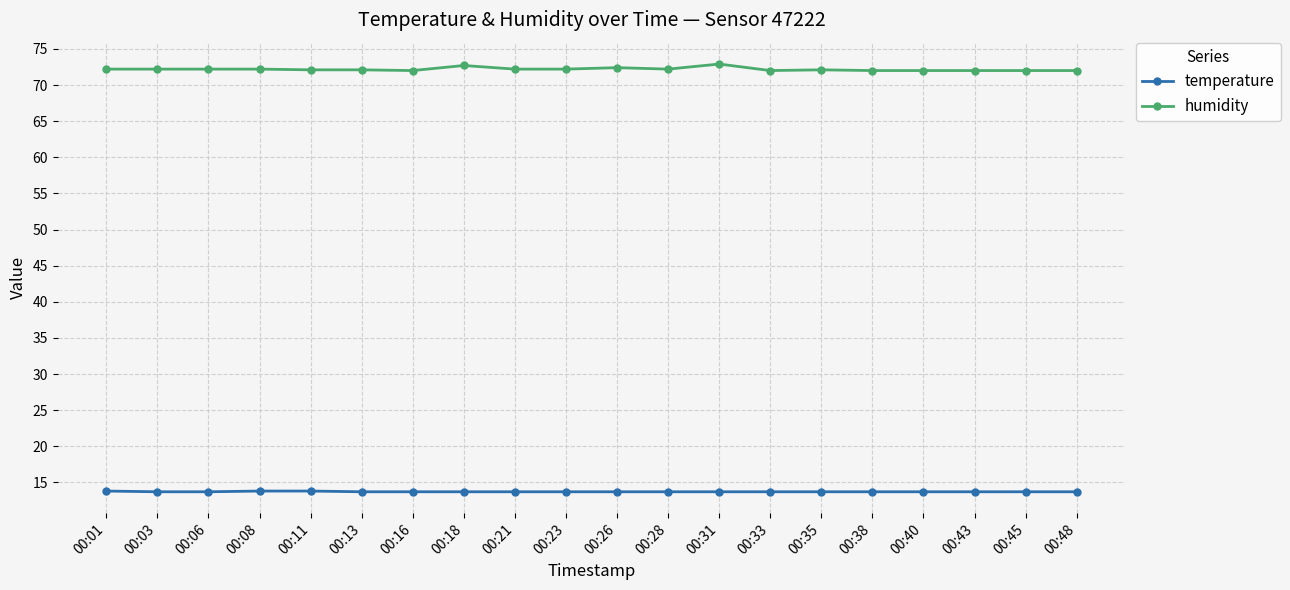

What is the average value of the temperature series?

13.7